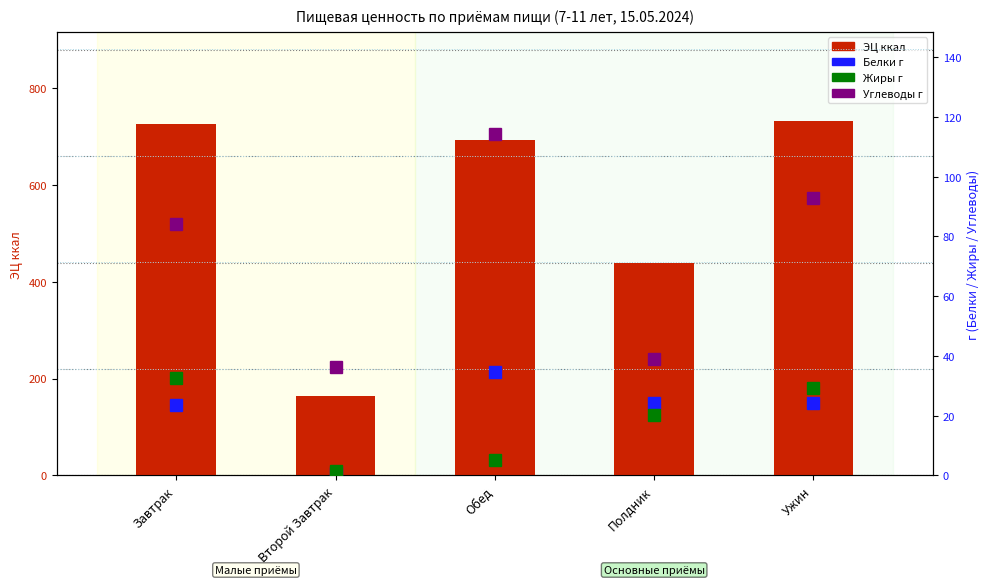

Which series has the largest range (max minus min)?

ЭЦ ккал